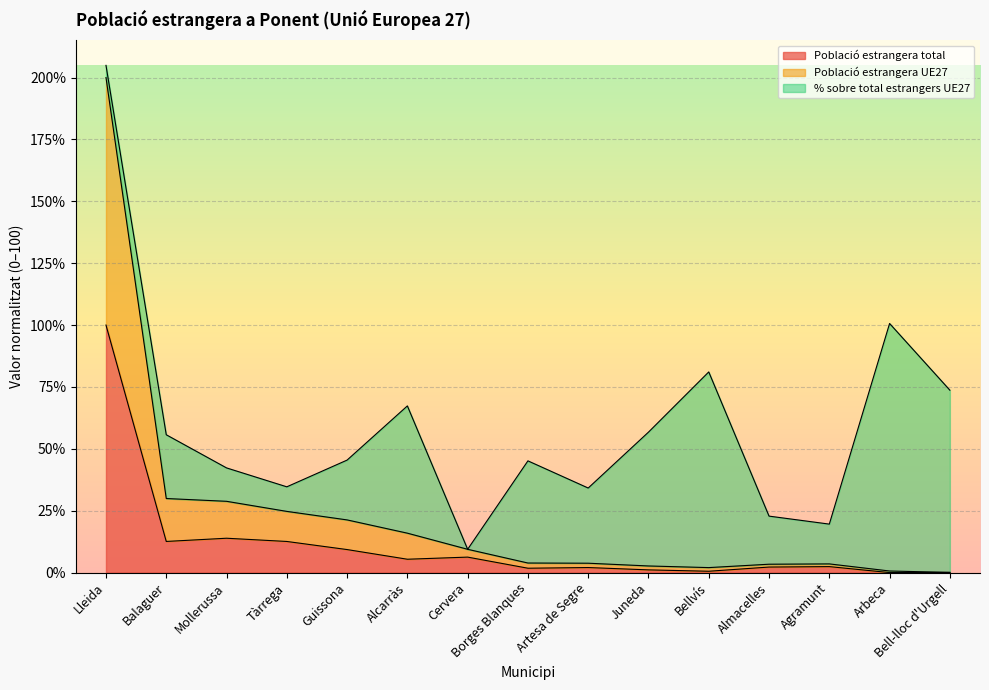

The Població estrangera total series shows 5.1 at Tàrrega. True or false?

False